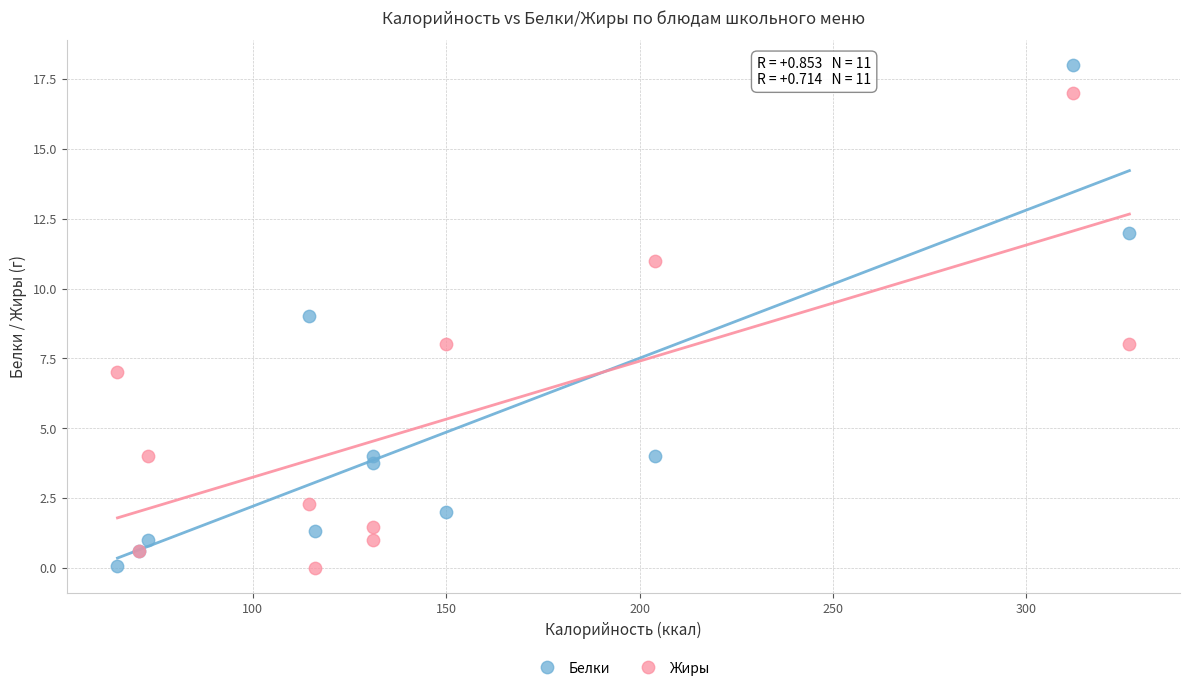

Which series has the largest Y range (max minus min)?

Белки